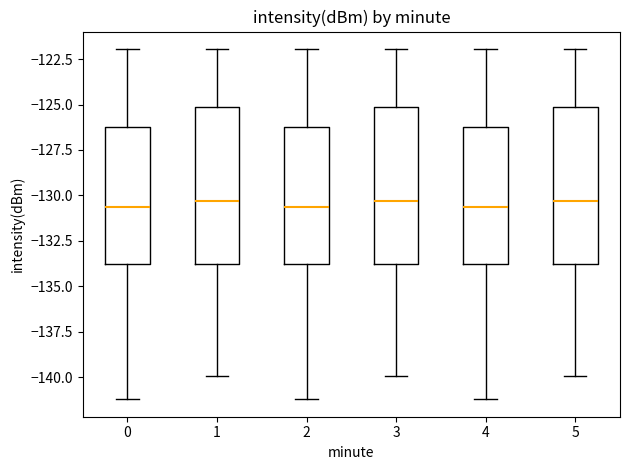

Reading left to right, transcribe this box plot: for each box, give where its median line is, the range the box spans, and where its two whiskers end, as read against the y-axis. The values are not printed on the chart, so give them approximately, as read against the axis.

0: median -130.5, box -134.0 to -126.5, whiskers -141.0 to -122.0
1: median -130.5, box -134.0 to -125.0, whiskers -140.0 to -122.0
2: median -130.5, box -134.0 to -126.5, whiskers -141.0 to -122.0
3: median -130.5, box -134.0 to -125.0, whiskers -140.0 to -122.0
4: median -130.5, box -134.0 to -126.5, whiskers -141.0 to -122.0
5: median -130.5, box -134.0 to -125.0, whiskers -140.0 to -122.0